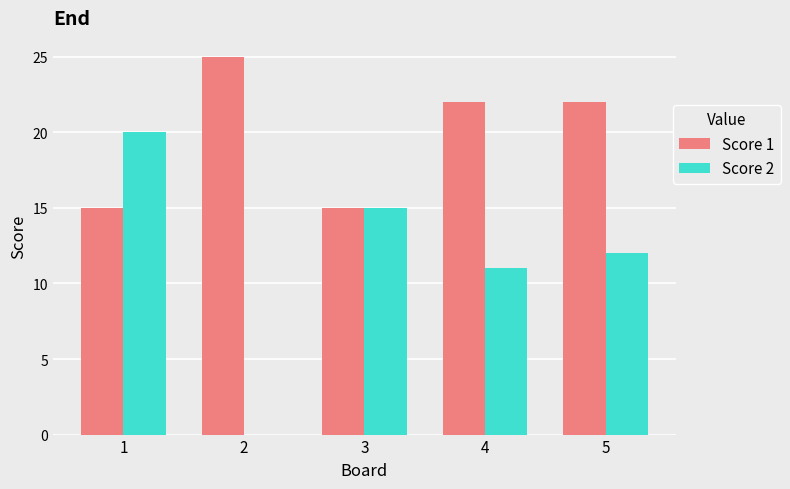

Count the number of categories in the chart.

5